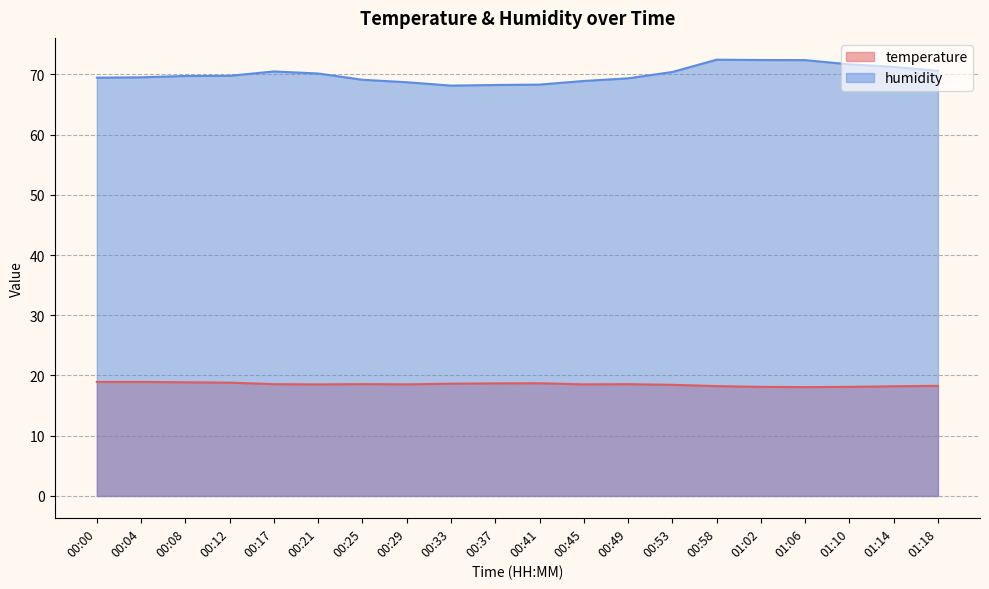

True or false: temperature and humidity cross at least once.

False